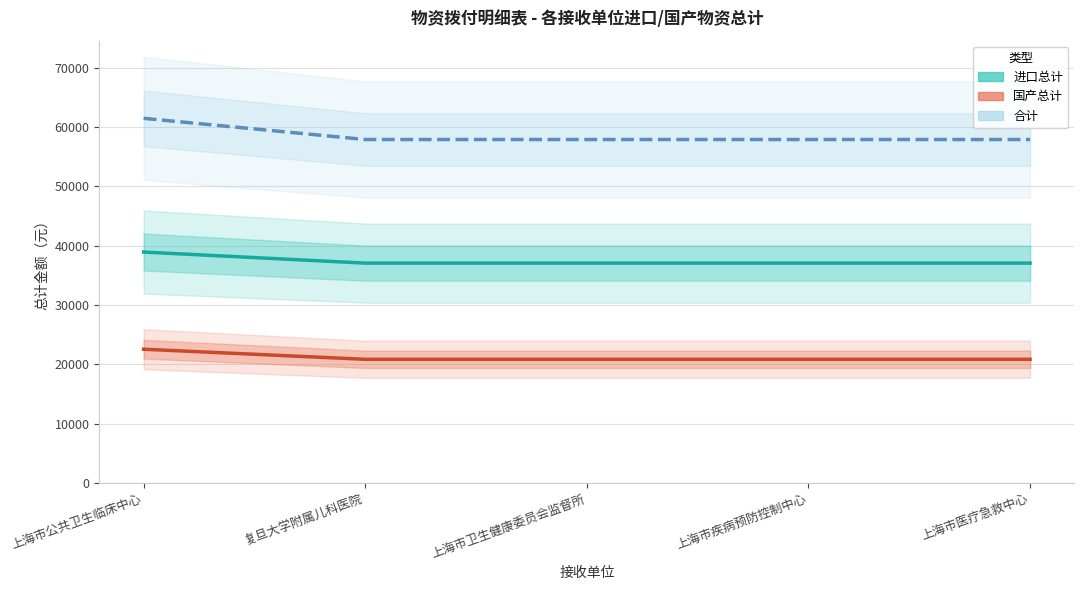

What is the minimum value shown in the chart?

20834.1